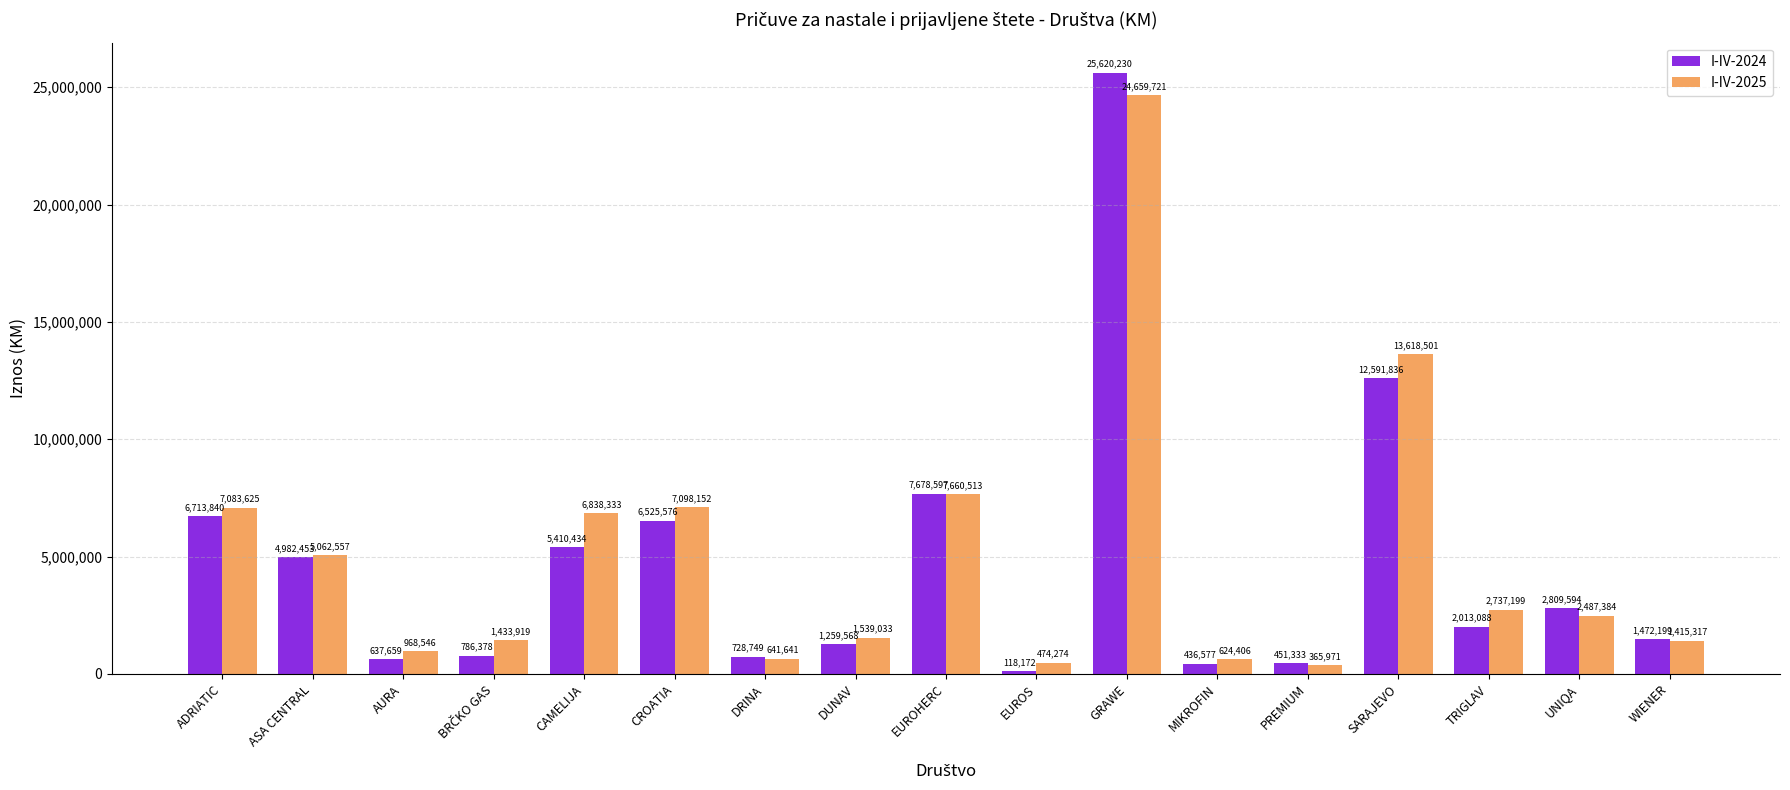

Reading left to right, transcribe all the data shown in this chart.

I-IV-2024: 6713840	4982453	637659	786378	5410434	6525576	728749	1259568	7678597	118172	25620230	436577	451333	12591836	2013088	2809594	1472199
I-IV-2025: 7083625	5062557	968546	1433919	6838333	7098152	641641	1539033	7660513	474274	24659721	624406	365971	13618501	2737199	2487384	1415317